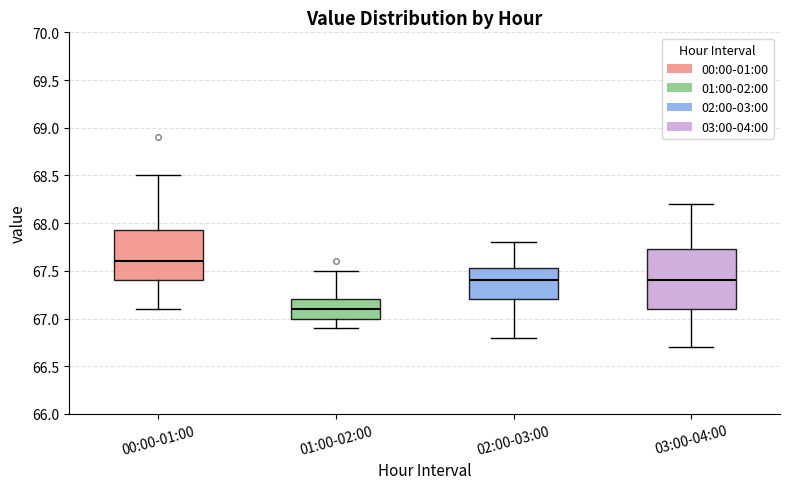

Reading left to right, transcribe this box plot: for each box, give where its median line is, the range the box spans, and where its two whiskers end, as read against the y-axis. The values are not printed on the chart, so give them approximately, as read against the axis.

00:00-01:00: median 67.60, box 67.40 to 67.95, whiskers 67.10 to 68.50
01:00-02:00: median 67.10, box 67.00 to 67.20, whiskers 66.90 to 67.50
02:00-03:00: median 67.40, box 67.20 to 67.55, whiskers 66.80 to 67.80
03:00-04:00: median 67.40, box 67.10 to 67.75, whiskers 66.70 to 68.20